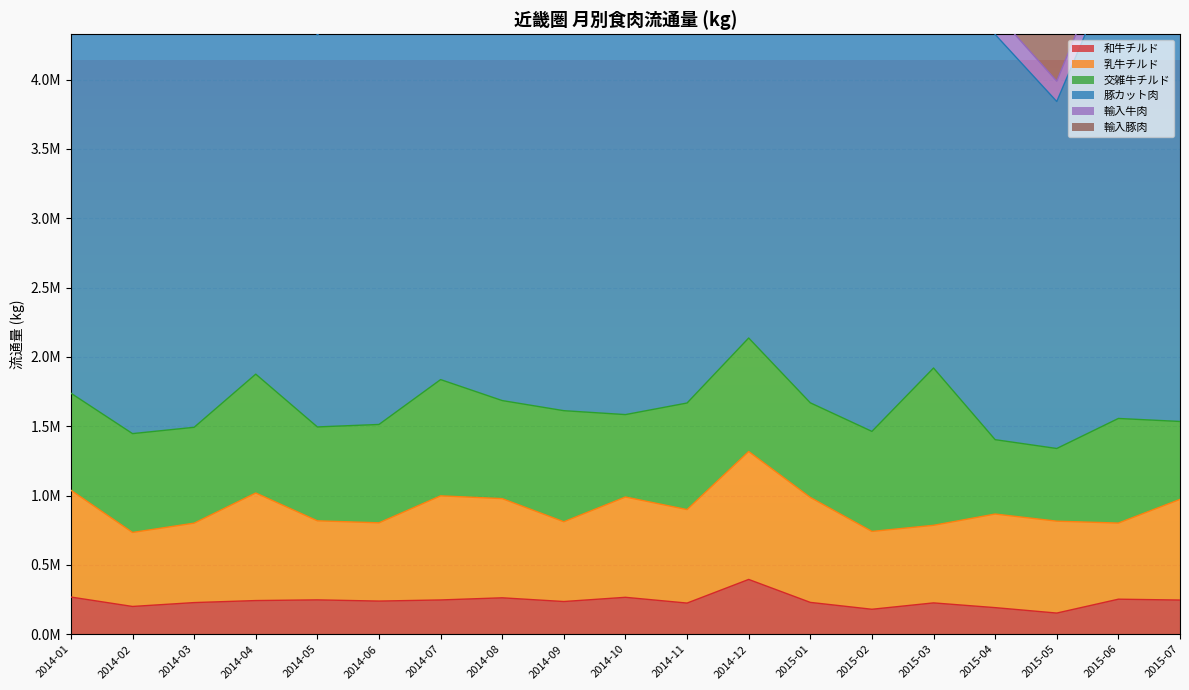

What is the sum of the 乳牛チルド values at 2014-08 and 2015-07?

1441134.1